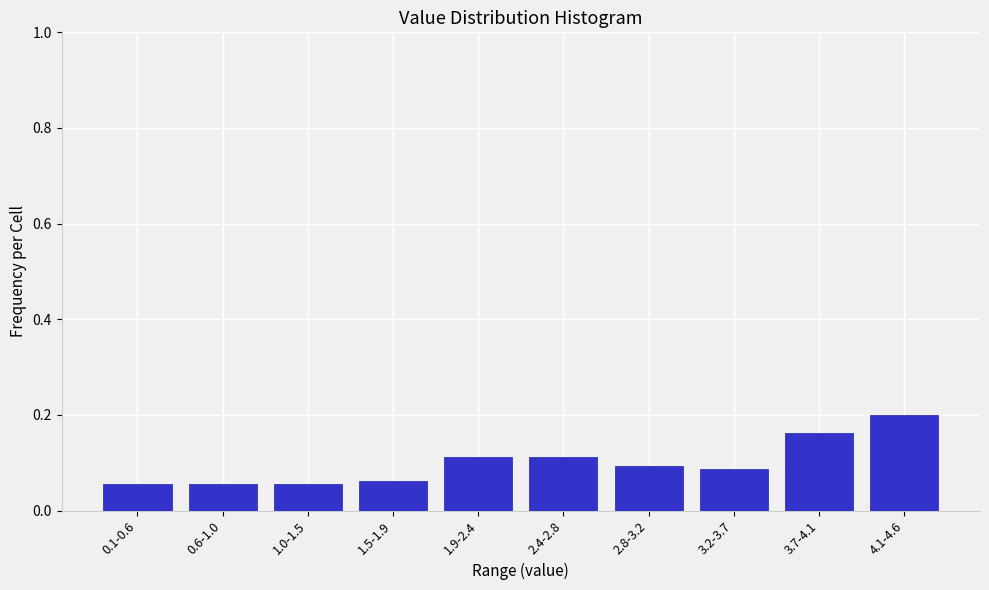

What is the label of the 8th bar from the left?

3.2-3.7